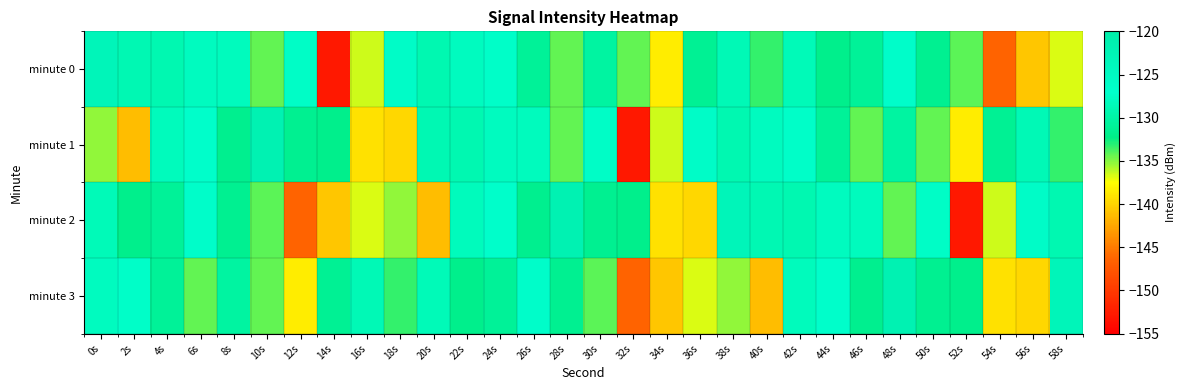

Reading left to right, extract all data points from this chart.

minute 0: 0s=-123.2	2s=-128.9	4s=-129.1	6s=-128.0	8s=-128.2	10s=-134.2	12s=-127.5	14s=-152.9	16s=-136.5	18s=-126.1	20s=-129.1	22s=-128.0	24s=-127.3	26s=-131.1	28s=-134.3	30s=-130.3	32s=-134.3	34s=-138.6	36s=-131.3	38s=-128.7	40s=-133.3	42s=-128.5	44s=-132.0	46s=-131.1	48s=-126.4	50s=-131.6	52s=-134.2	54s=-146.5	56s=-140.6	58s=-136.7
minute 1: 0s=-135.3	2s=-141.3	4s=-128.3	6s=-126.6	8s=-131.7	10s=-121.8	12s=-131.5	14s=-132.0	16s=-139.3	18s=-139.7	20s=-128.9	22s=-129.1	24s=-128.0	26s=-128.2	28s=-134.2	30s=-127.5	32s=-152.9	34s=-136.5	36s=-126.1	38s=-129.1	40s=-128.0	42s=-127.3	44s=-131.1	46s=-134.3	48s=-130.3	50s=-134.3	52s=-138.6	54s=-131.3	56s=-128.7	58s=-133.3
minute 2: 0s=-128.5	2s=-132.0	4s=-131.1	6s=-126.4	8s=-131.6	10s=-134.2	12s=-146.5	14s=-140.6	16s=-136.7	18s=-135.3	20s=-141.3	22s=-128.3	24s=-126.6	26s=-131.7	28s=-121.8	30s=-131.5	32s=-132.0	34s=-139.3	36s=-139.7	38s=-123.2	40s=-128.9	42s=-129.1	44s=-128.0	46s=-128.2	48s=-134.2	50s=-127.5	52s=-152.9	54s=-136.5	56s=-126.1	58s=-129.1
minute 3: 0s=-128.0	2s=-127.3	4s=-131.1	6s=-134.3	8s=-130.3	10s=-134.3	12s=-138.6	14s=-131.3	16s=-128.7	18s=-133.3	20s=-128.5	22s=-132.0	24s=-131.1	26s=-126.4	28s=-131.6	30s=-134.2	32s=-146.5	34s=-140.6	36s=-136.7	38s=-135.3	40s=-141.3	42s=-128.3	44s=-126.6	46s=-131.7	48s=-121.8	50s=-131.5	52s=-132.0	54s=-139.3	56s=-139.7	58s=-123.2